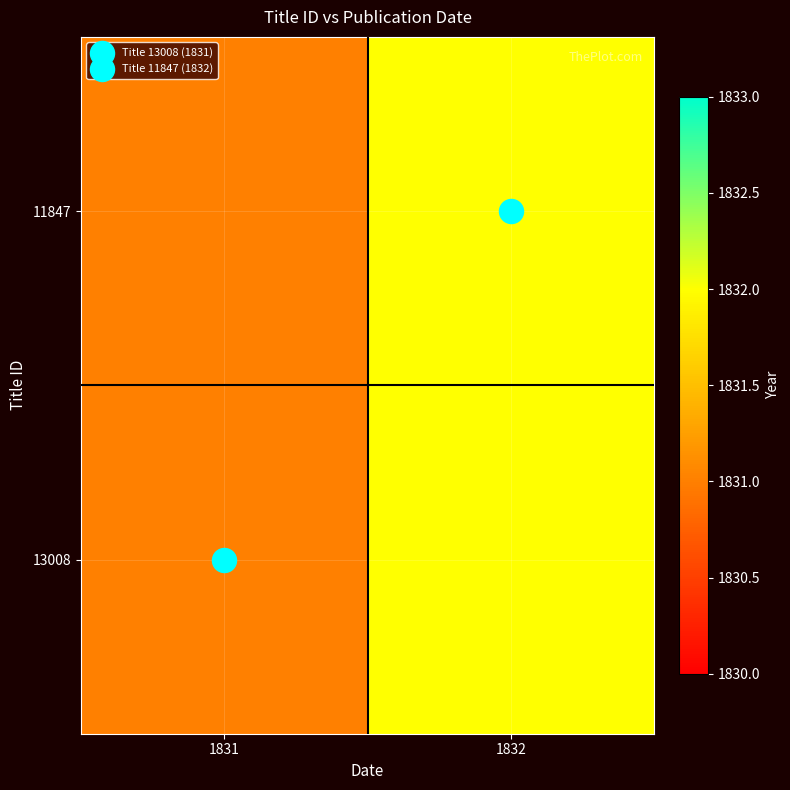

Reading right to left, transcribe all the data shown in this chart.

13008: 1832=1832	1831=1831
11847: 1832=1832	1831=1831